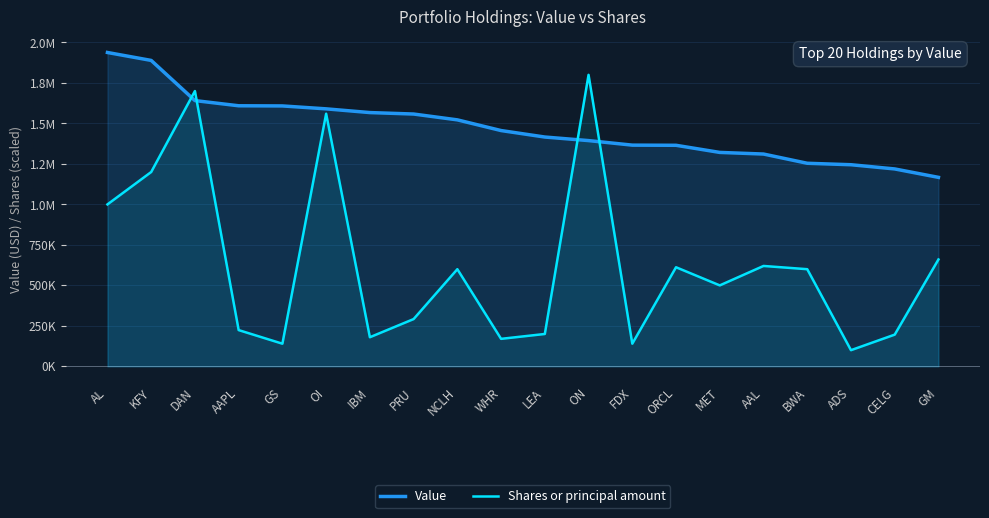

What is the difference between the Value values at ORCL and LEA?

51000